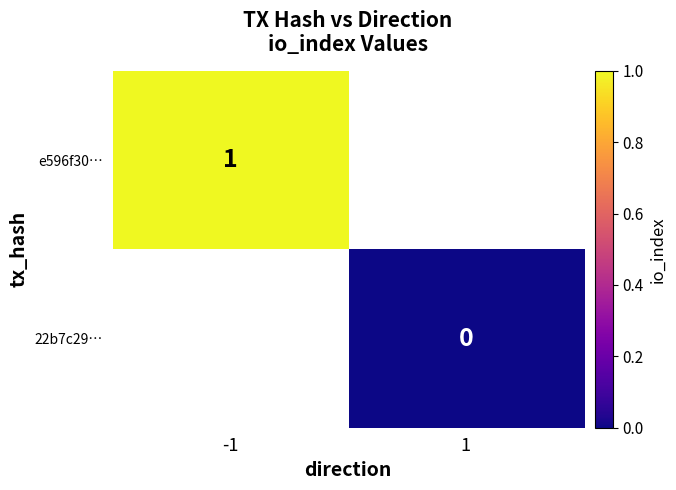

Count the number of categories in the chart.

2